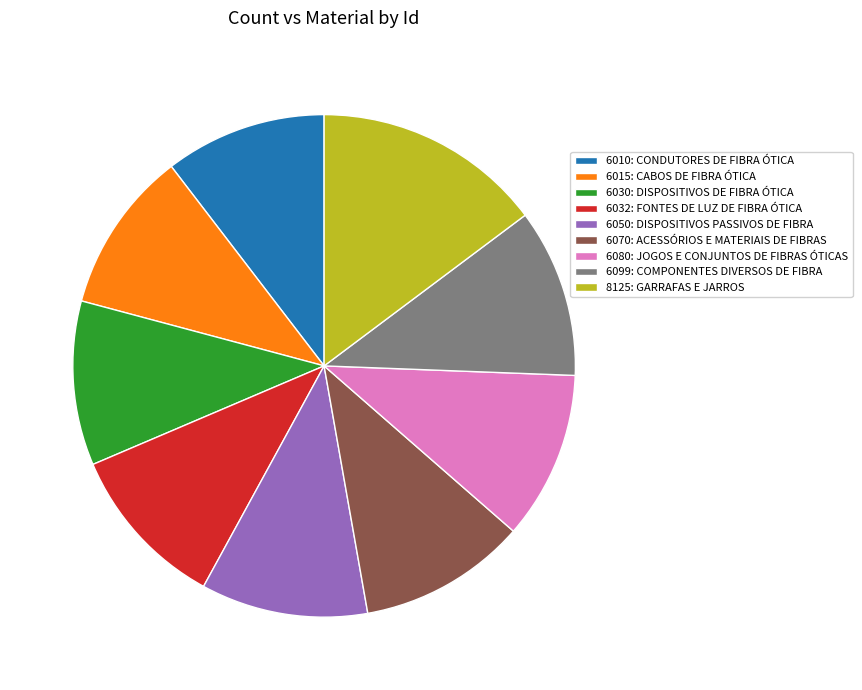

Combined, do 6070: ACESSÓRIOS E MATERIAIS DE FIBRAS and 6050: DISPOSITIVOS PASSIVOS DE FIBRA account for over 50%?

No